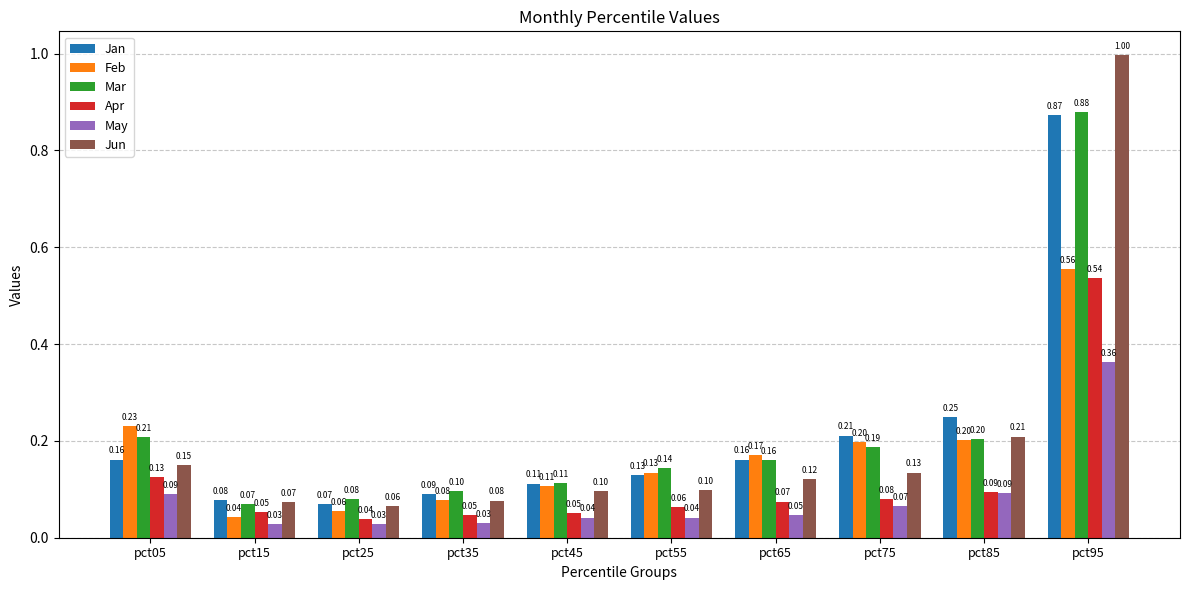

At which category is the sum across all series the highest?

pct95